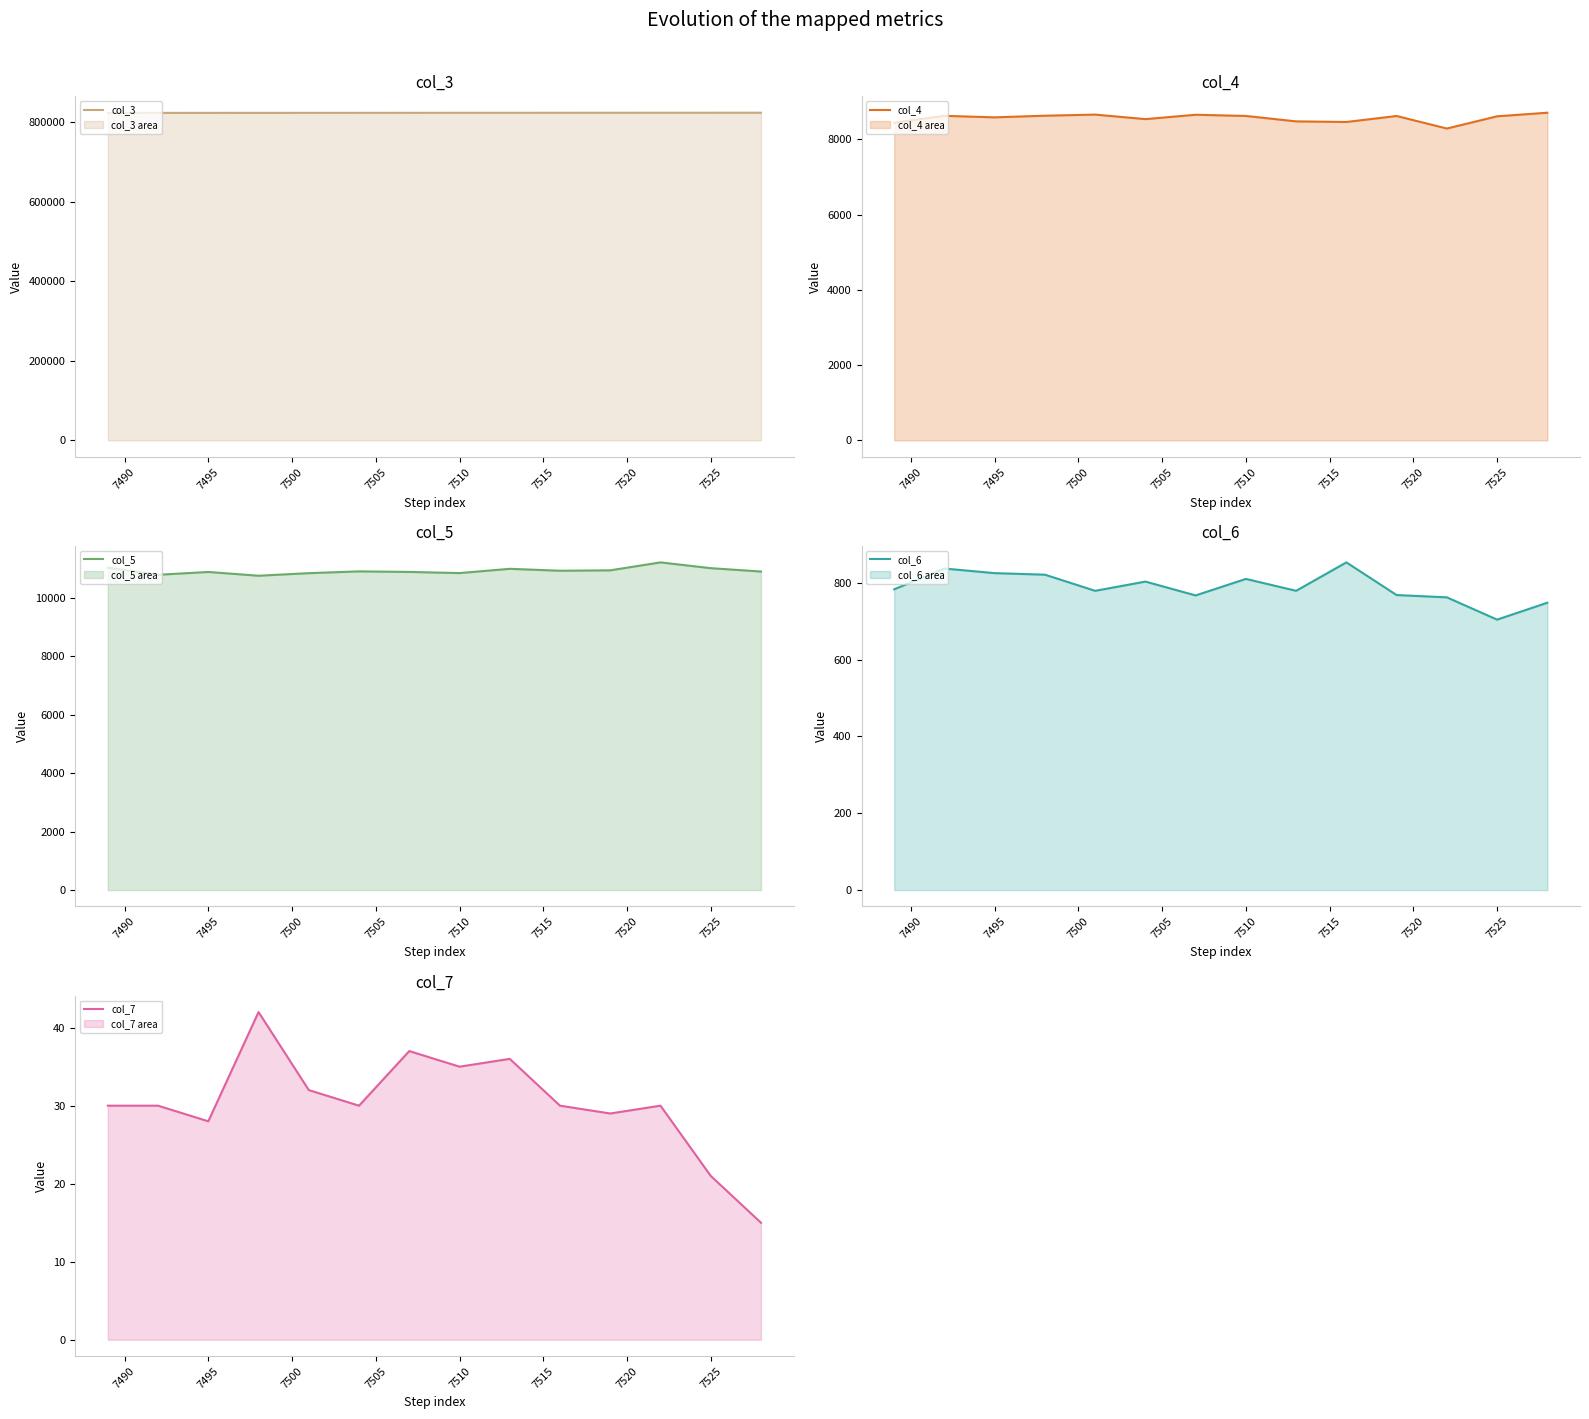

What is the sum of all col_4 values?

119897